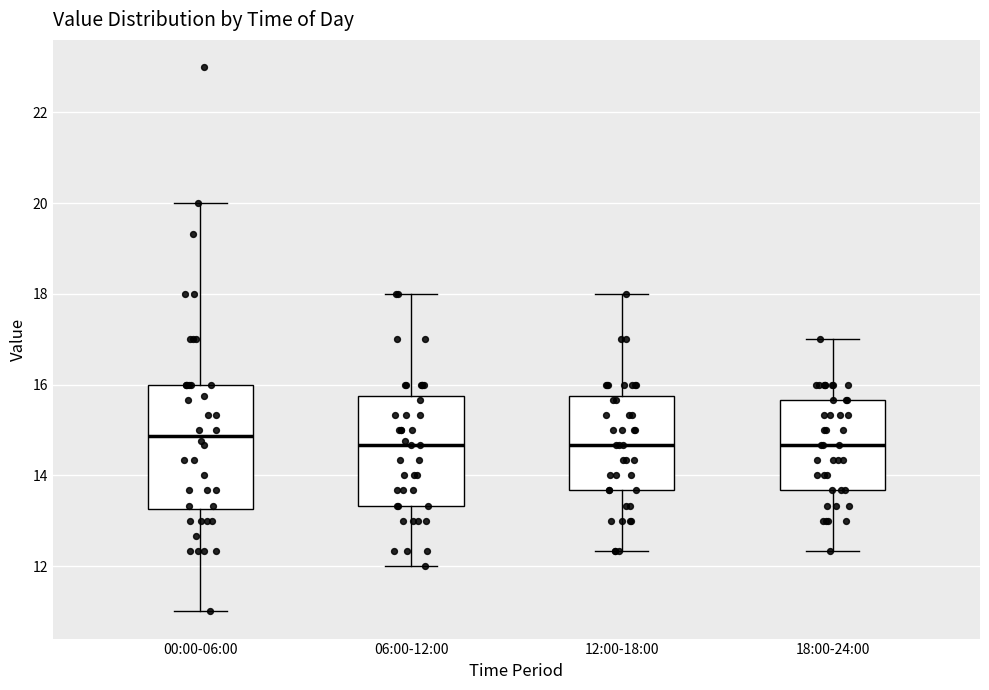

Reading left to right, transcribe this box plot: for each box, give where its median line is, the range the box spans, and where its two whiskers end, as read against the y-axis. The values are not printed on the chart, so give them approximately, as read against the axis.

00:00-06:00: median 14.8, box 13.2 to 16.0, whiskers 11.0 to 20.0
06:00-12:00: median 14.6, box 13.4 to 15.8, whiskers 12.0 to 18.0
12:00-18:00: median 14.6, box 13.6 to 15.8, whiskers 12.4 to 18.0
18:00-24:00: median 14.6, box 13.6 to 15.6, whiskers 12.4 to 17.0